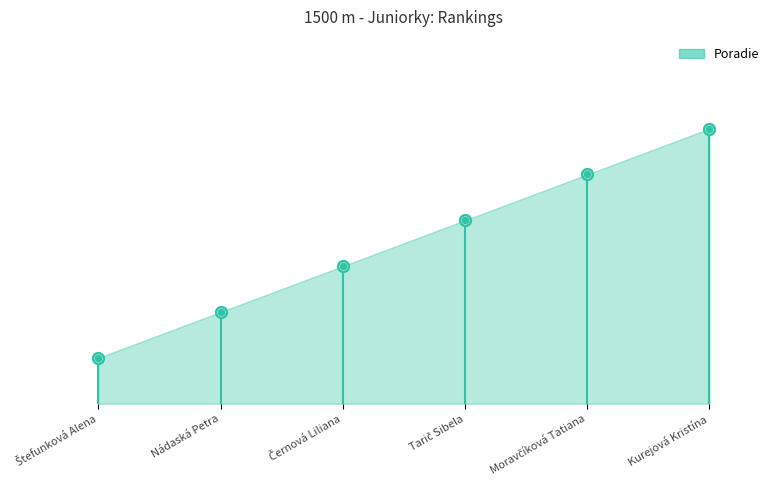

Which has a higher value, Černová Liliana or Tarič Sibela?

Tarič Sibela